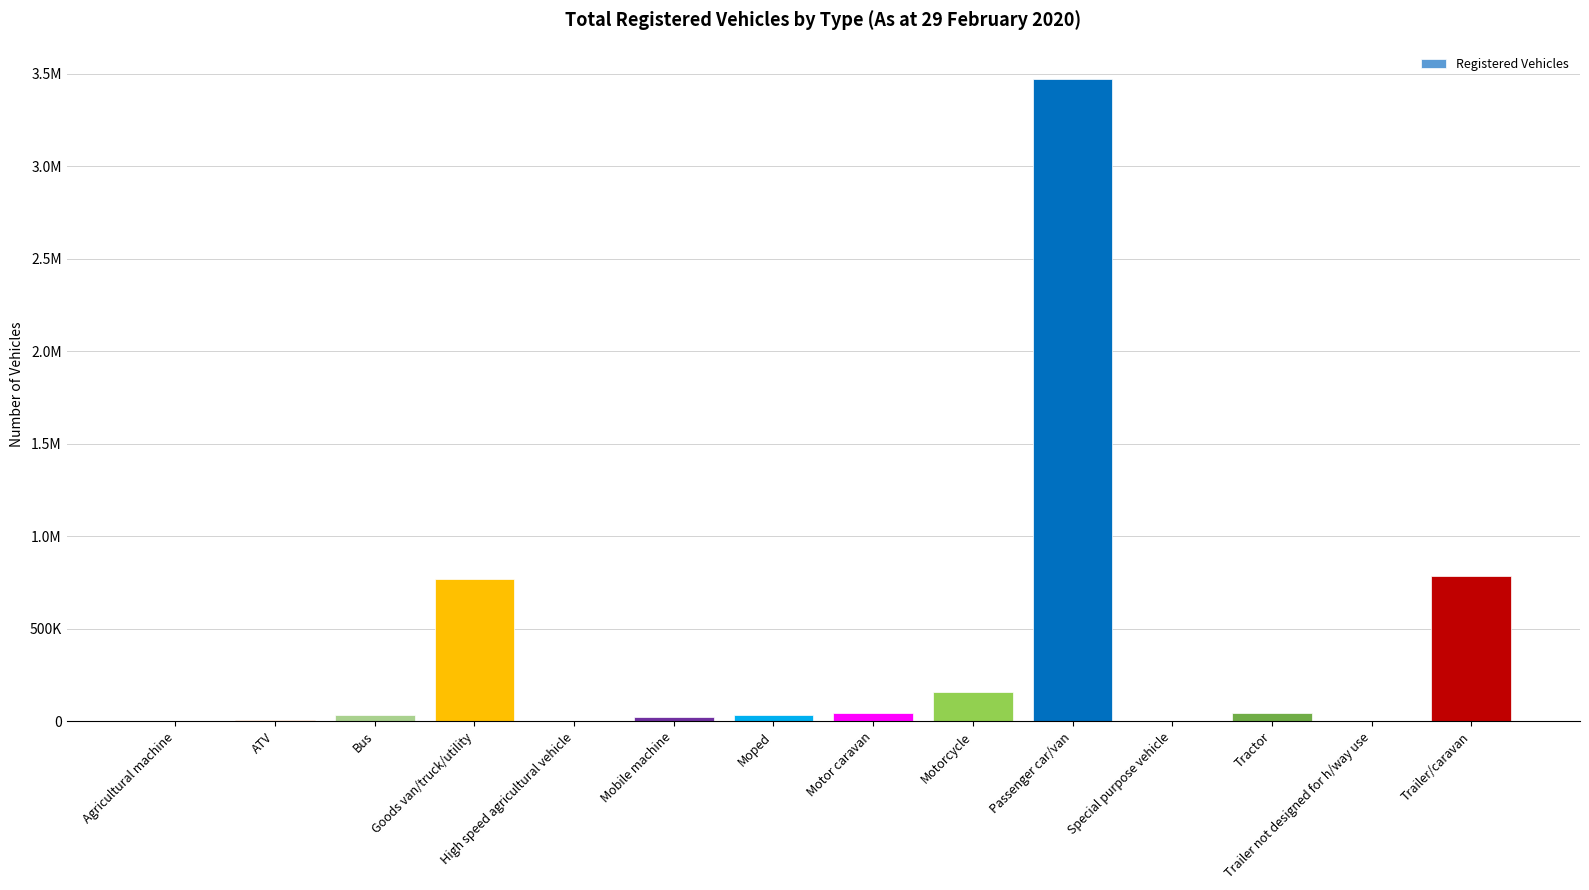

Reading right to left, transcribe all the data shown in this chart.

Trailer/caravan=788114	Trailer not designed for h/way use=1029	Tractor=46069	Special purpose vehicle=3261	Passenger car/van=3472086	Motorcycle=160085	Motor caravan=46803	Moped=31829	Mobile machine=22530	High speed agricultural vehicle=131	Goods van/truck/utility=770998	Bus=31963	ATV=7703	Agricultural machine=2729